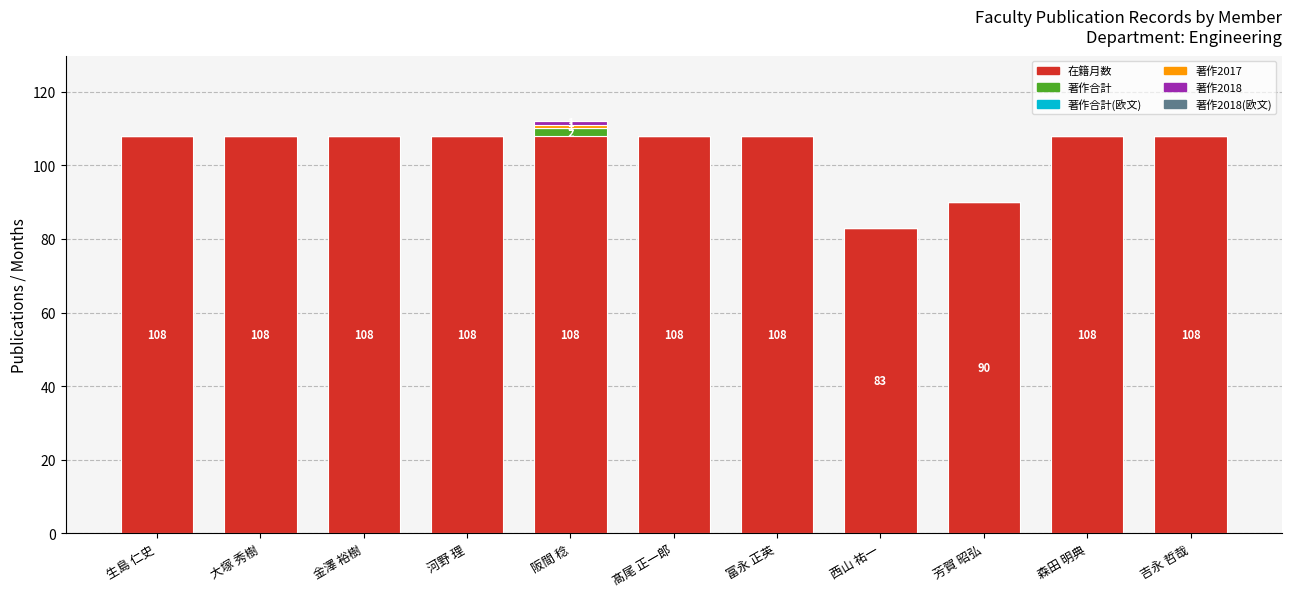

What is the total value across all series at 金澤 裕樹?

108